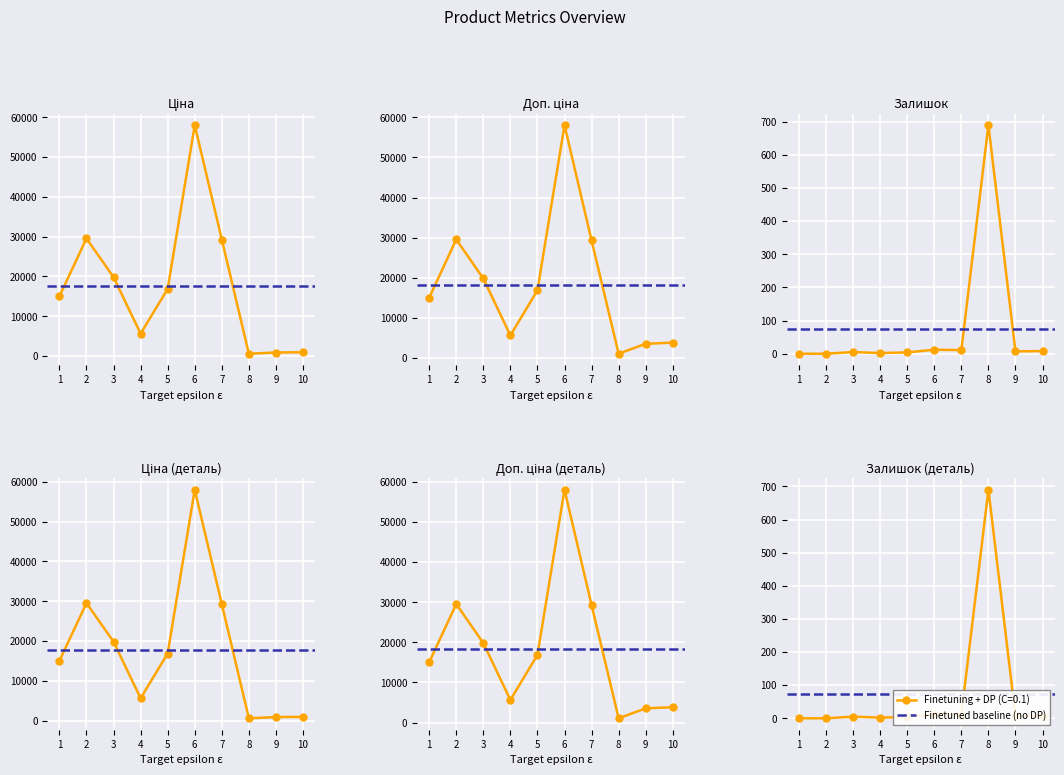

At which category does Ціна reach its first local peak?

2